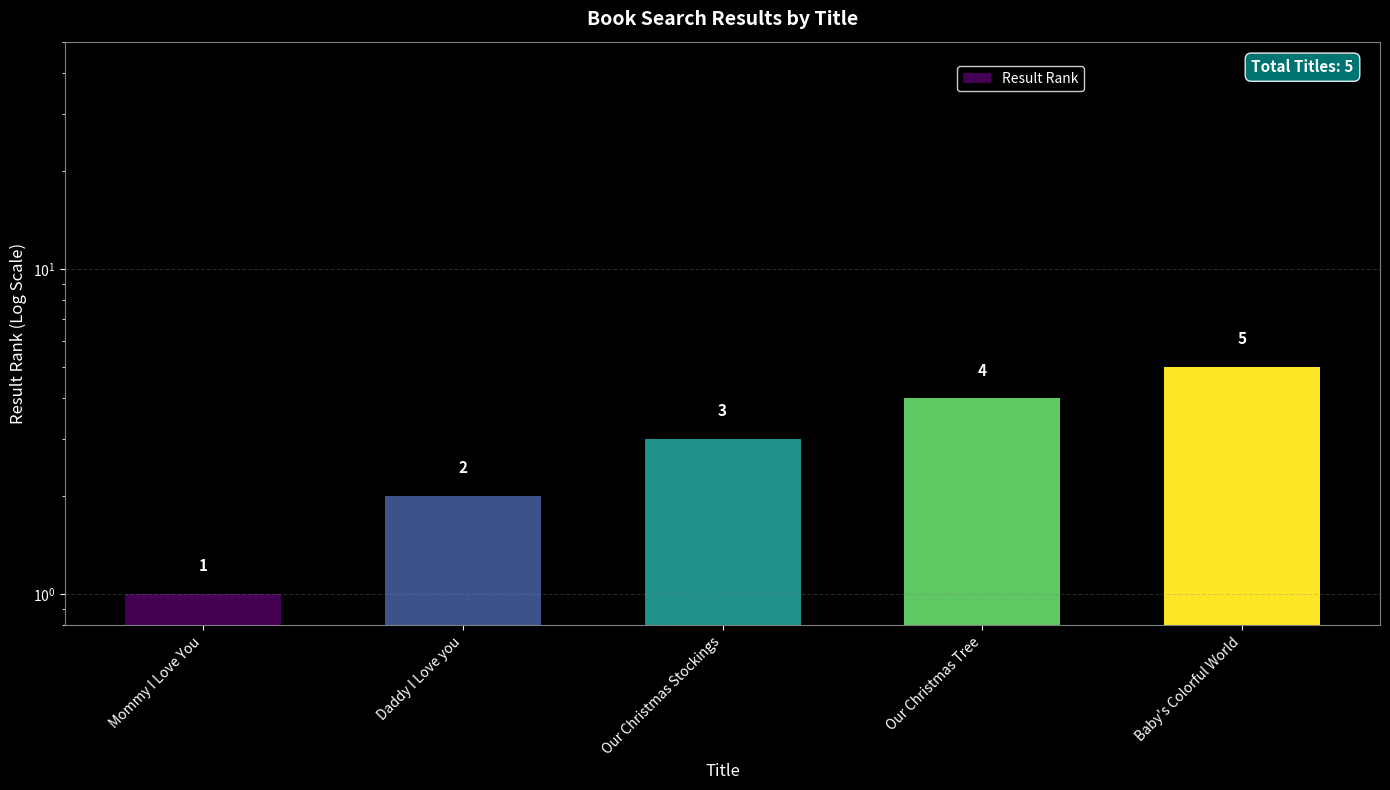

The value at Daddy I Love you is 2. True or false?

True